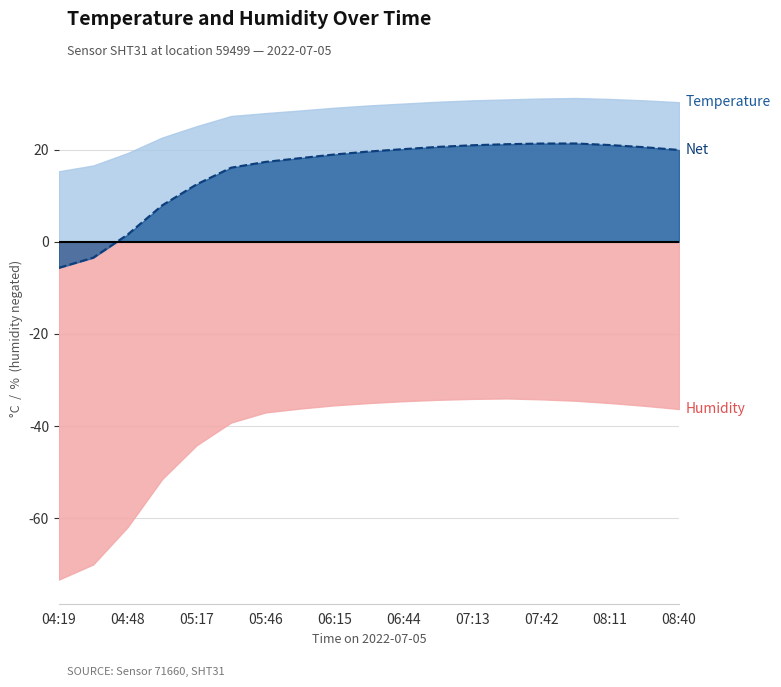

The value of humidity at 08:40 is -36.3. True or false?

True